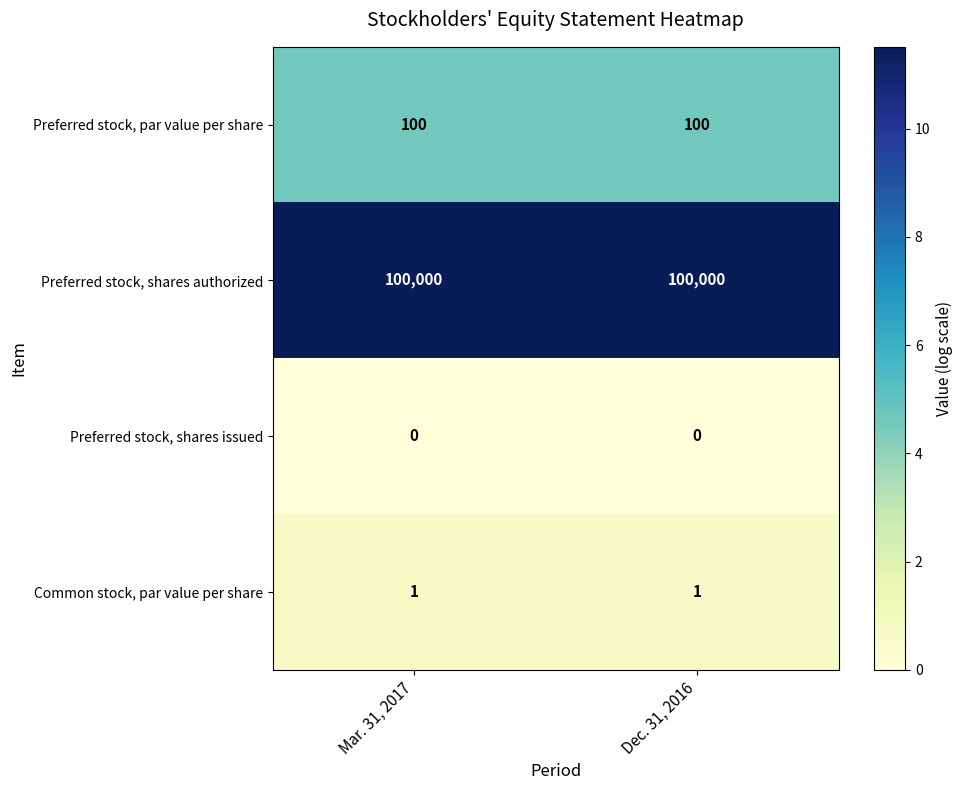

What is the highest value of the Preferred stock, shares authorized series?

100000